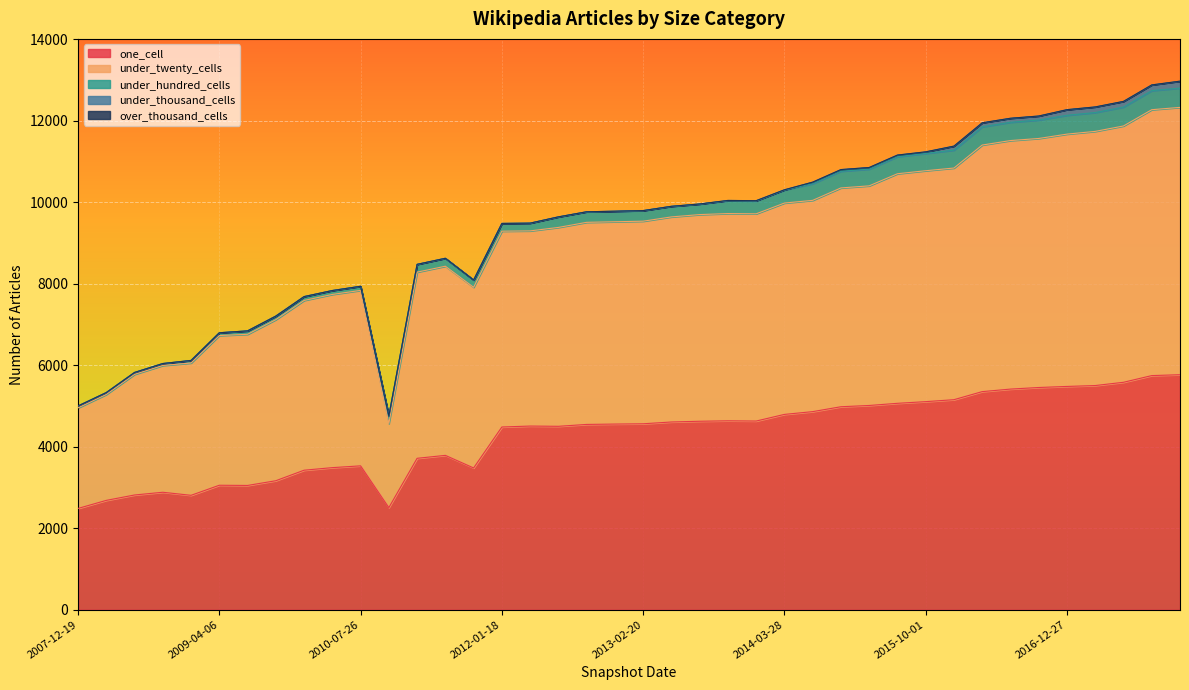

True or false: under_thousand_cells and under_twenty_cells cross at least once.

False